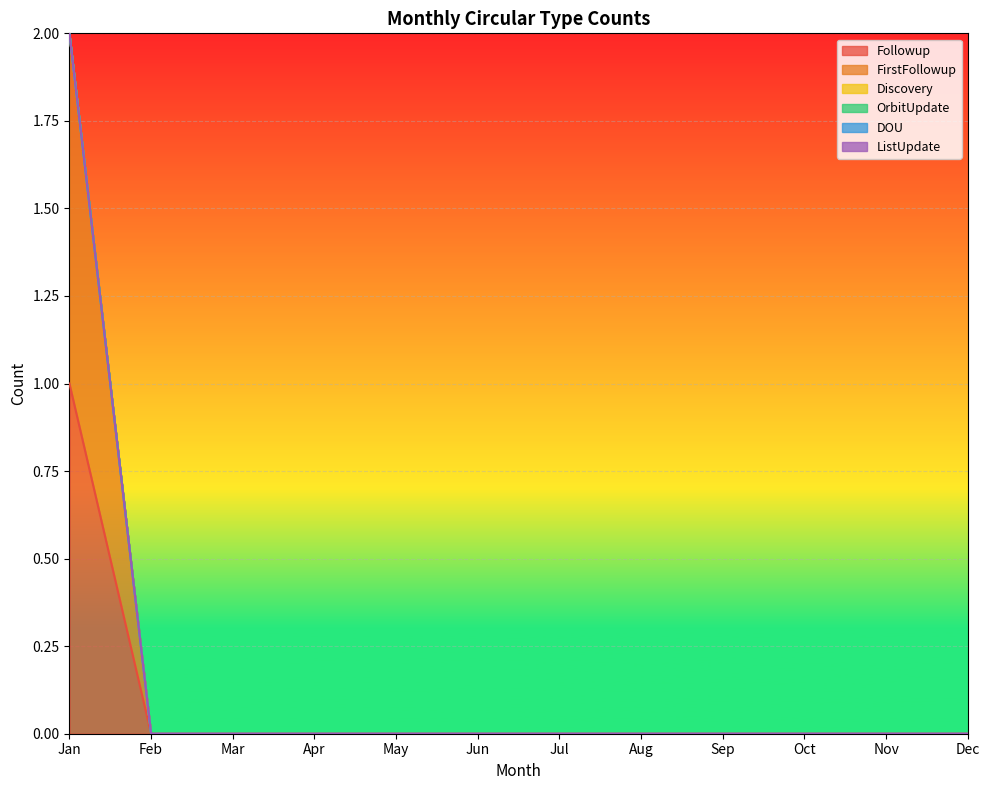

At which label is FirstFollowup closest to 0?

Feb